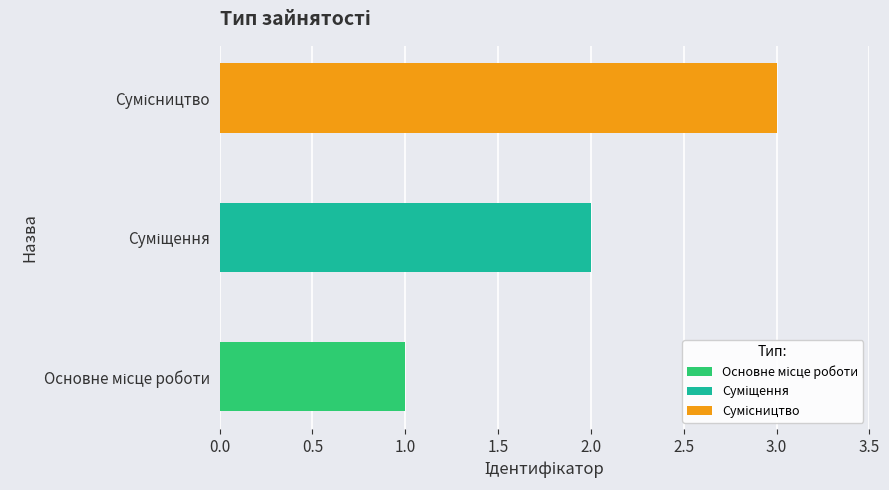

What is the sum of all values?

6